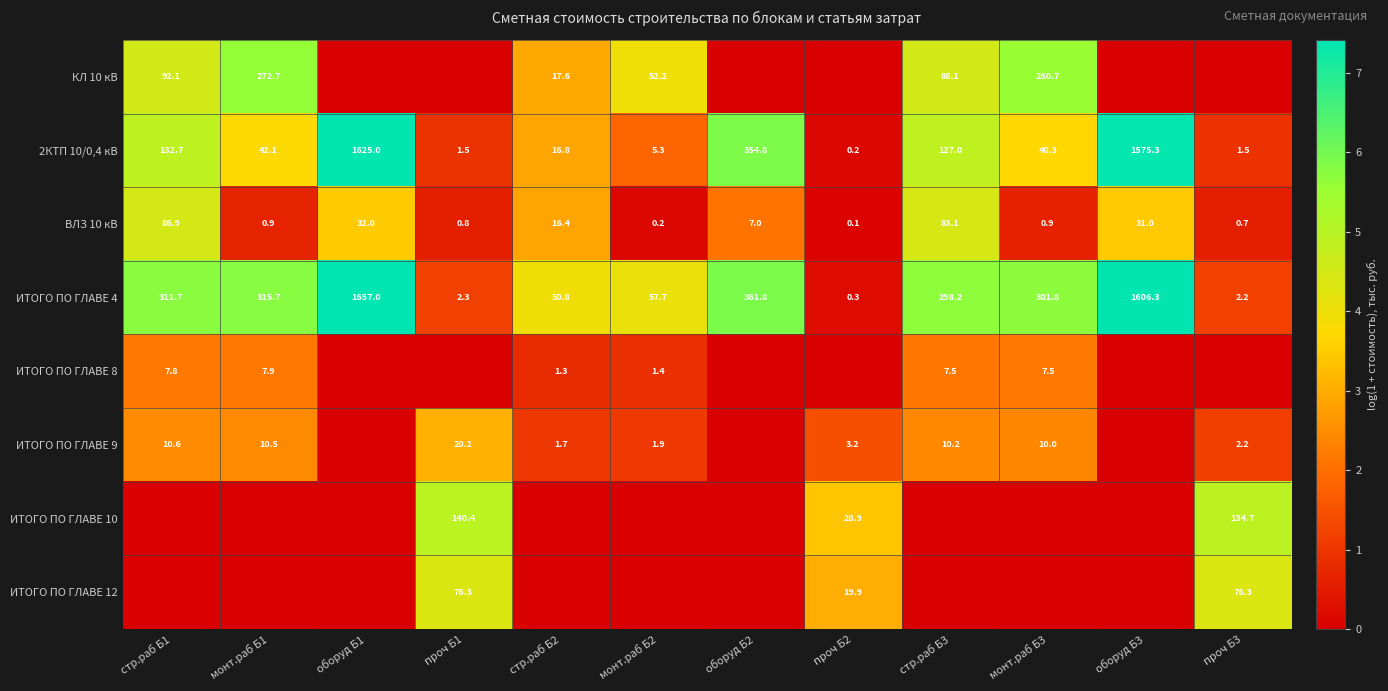

Is the value of ИТОГО ПО ГЛАВЕ 10 at проч Б3 greater than the value of ИТОГО ПО ГЛАВЕ 4 at проч Б1?

Yes